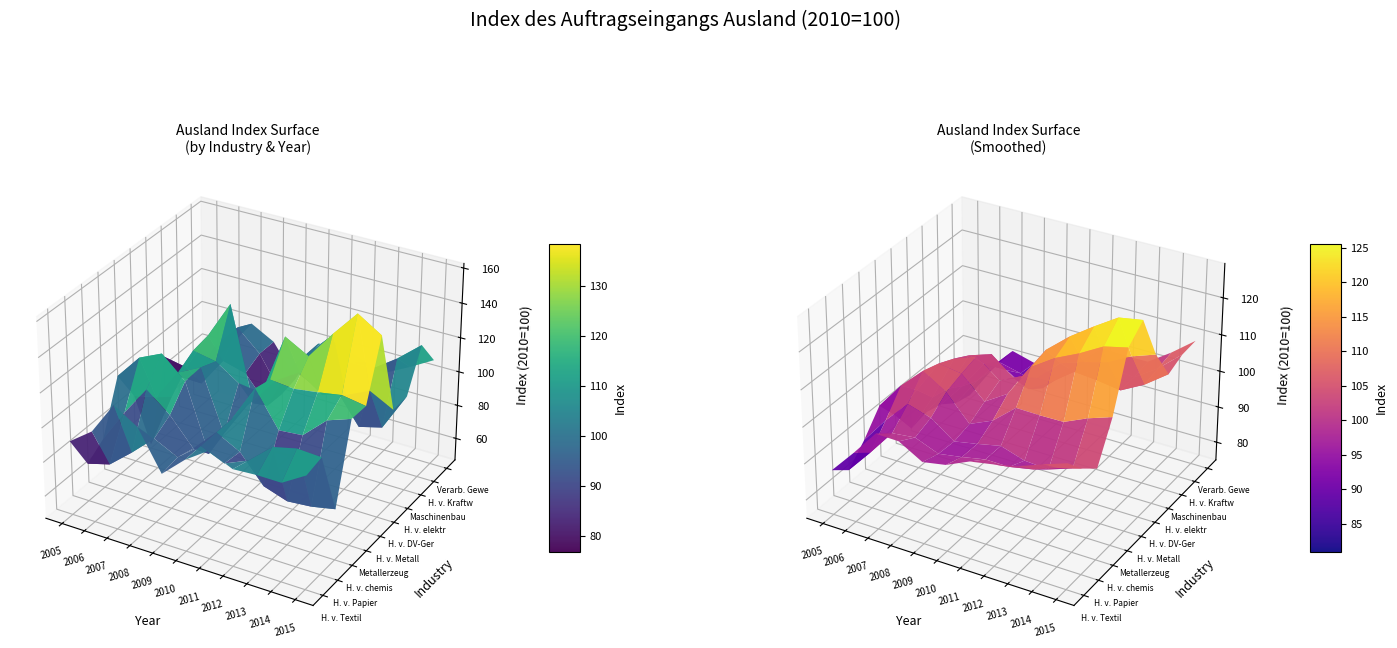

What is the sum of all H. v. Metallerzeugnissen values?

1175.7